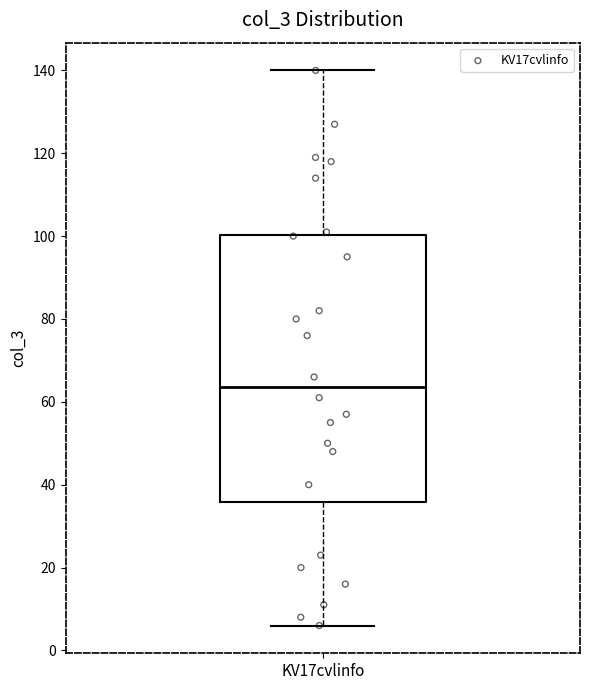

Transcribe this box plot: give where the median line is, the range the box spans, and where the two whiskers end, as read against the y-axis. The values are not printed on the chart, so give them approximately, as read against the axis.

median 64, box 36 to 100, whiskers 6 to 140